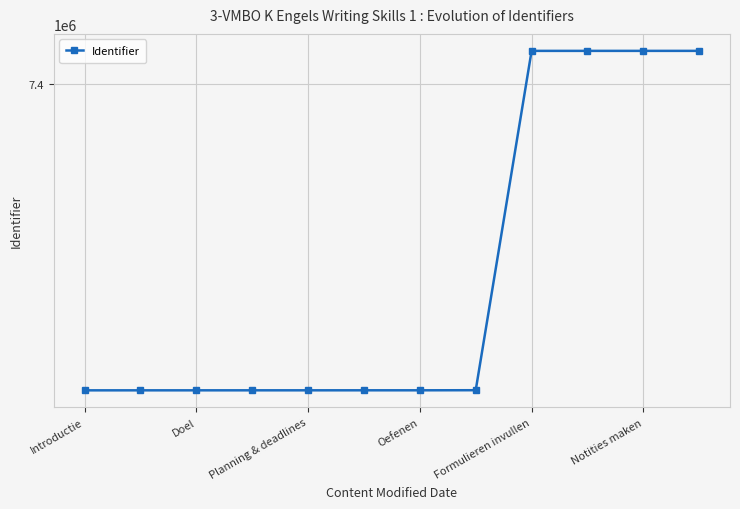

Is this an area chart (filled region under the line)?

No